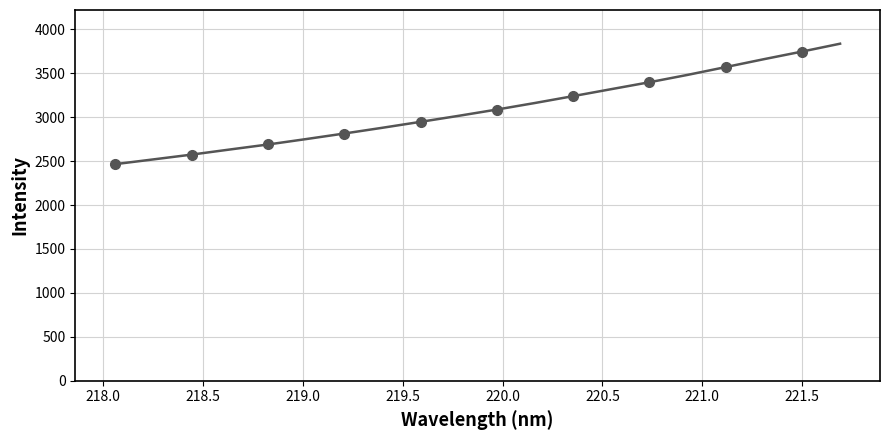

What is the difference between the maximum and minimum values?

1370.8